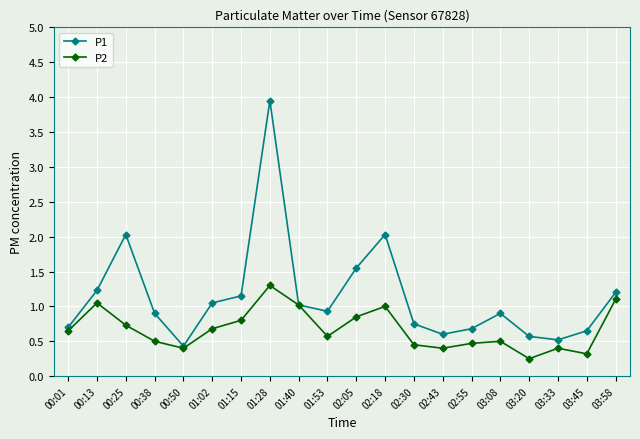

Which series has the largest total across all categories?

P1